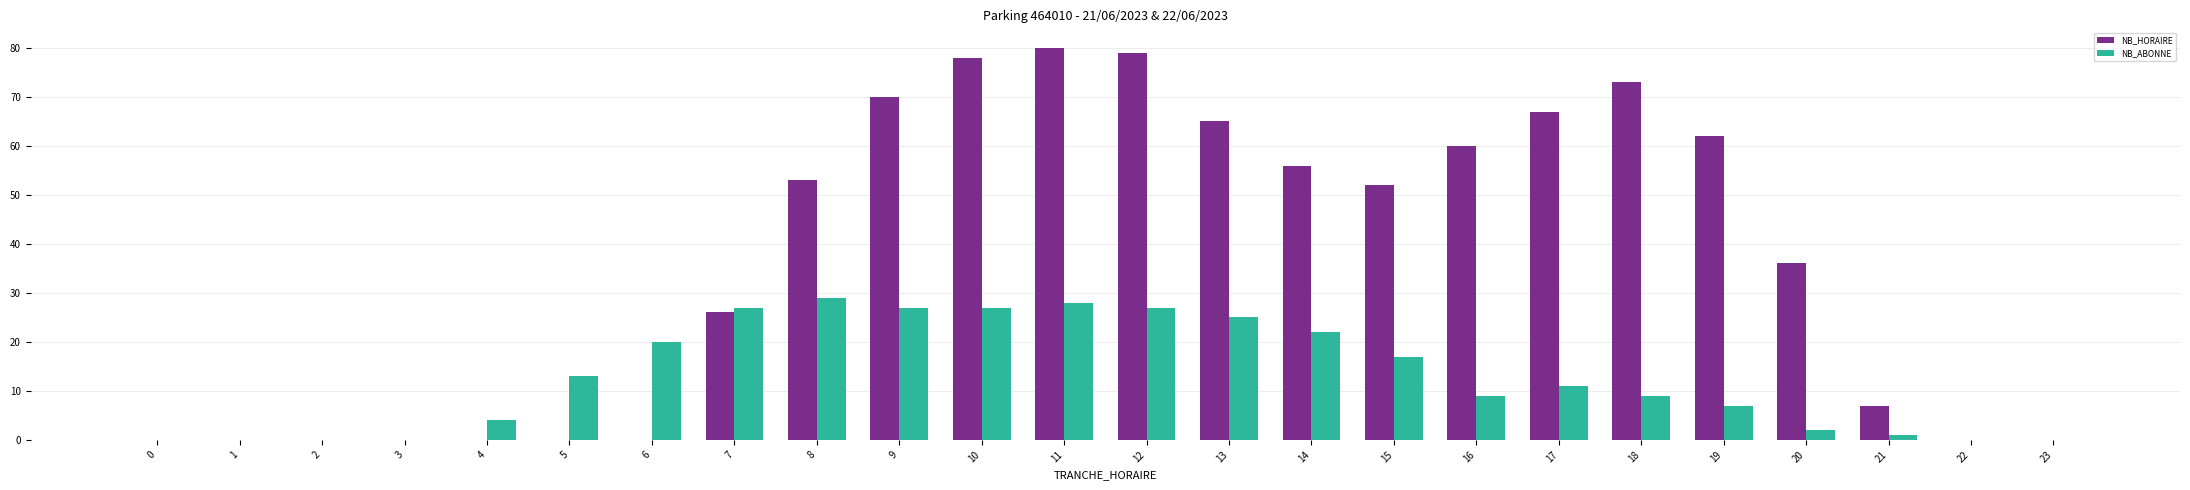

Where is NB_HORAIRE nearest to the value 40?

20